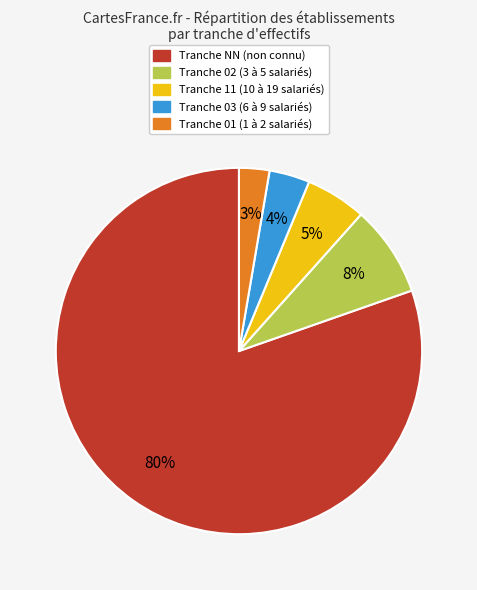

Is there a majority slice in this chart?

Yes